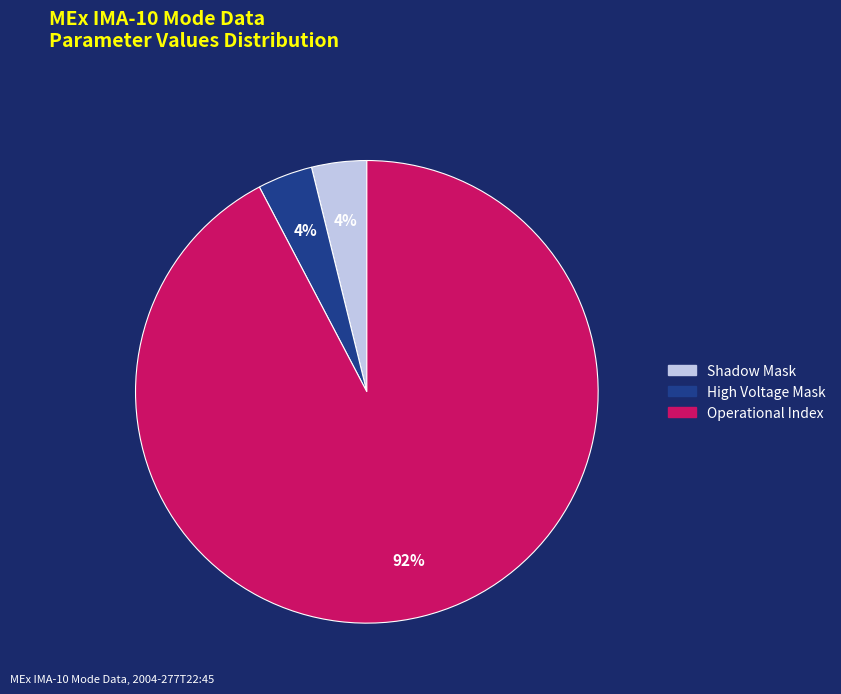

Does any single category account for the majority?

Yes